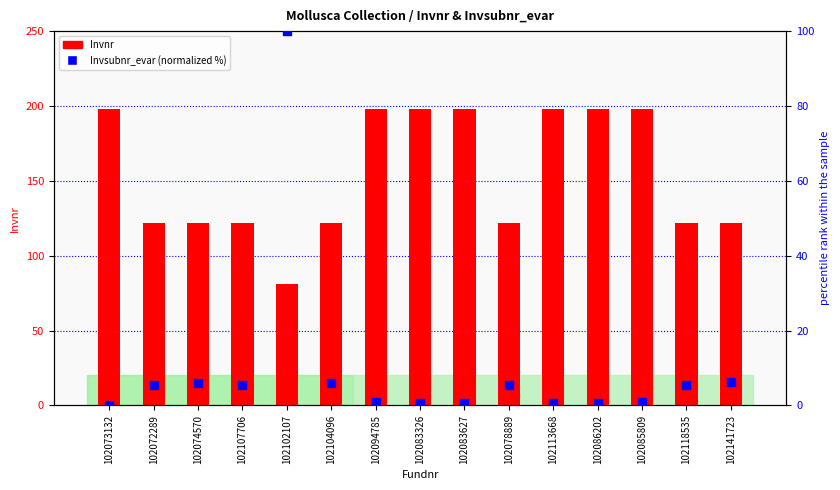

Which series has the largest total across all categories?

Invnr (collection year group)